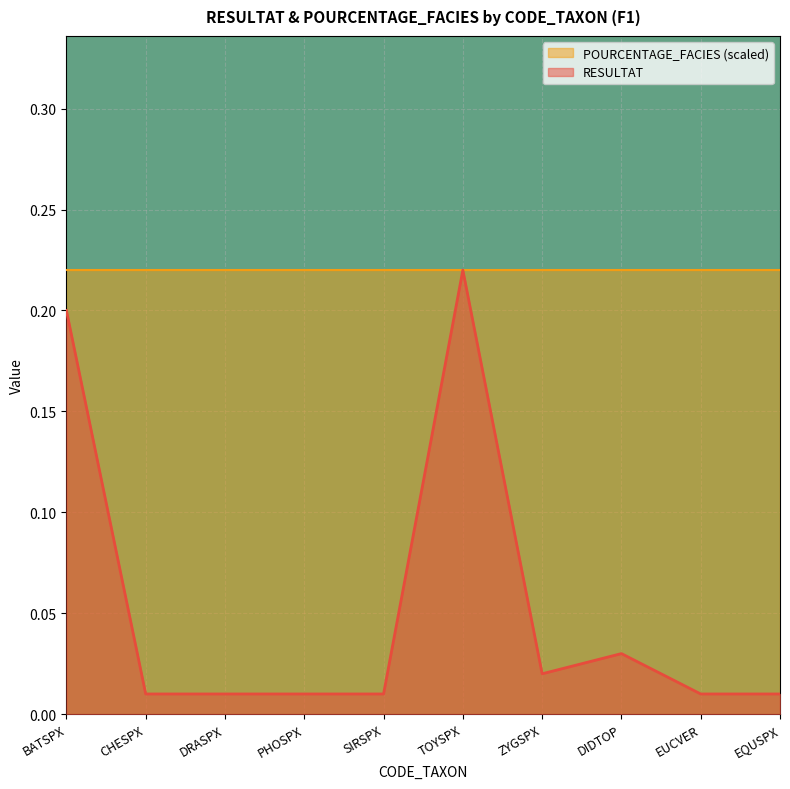

The value at BATSPX is 0.1. True or false?

False